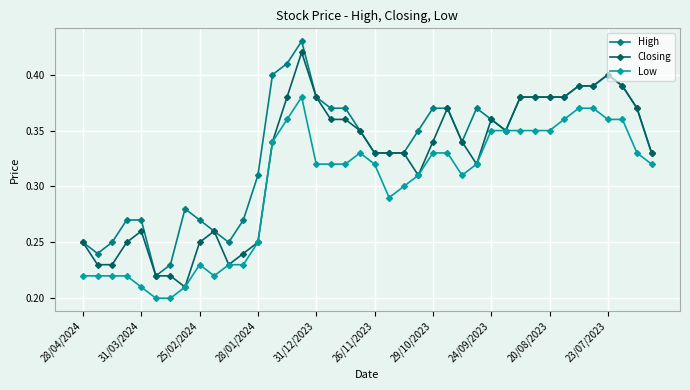

How many Closing values are between 0 and 1?

40